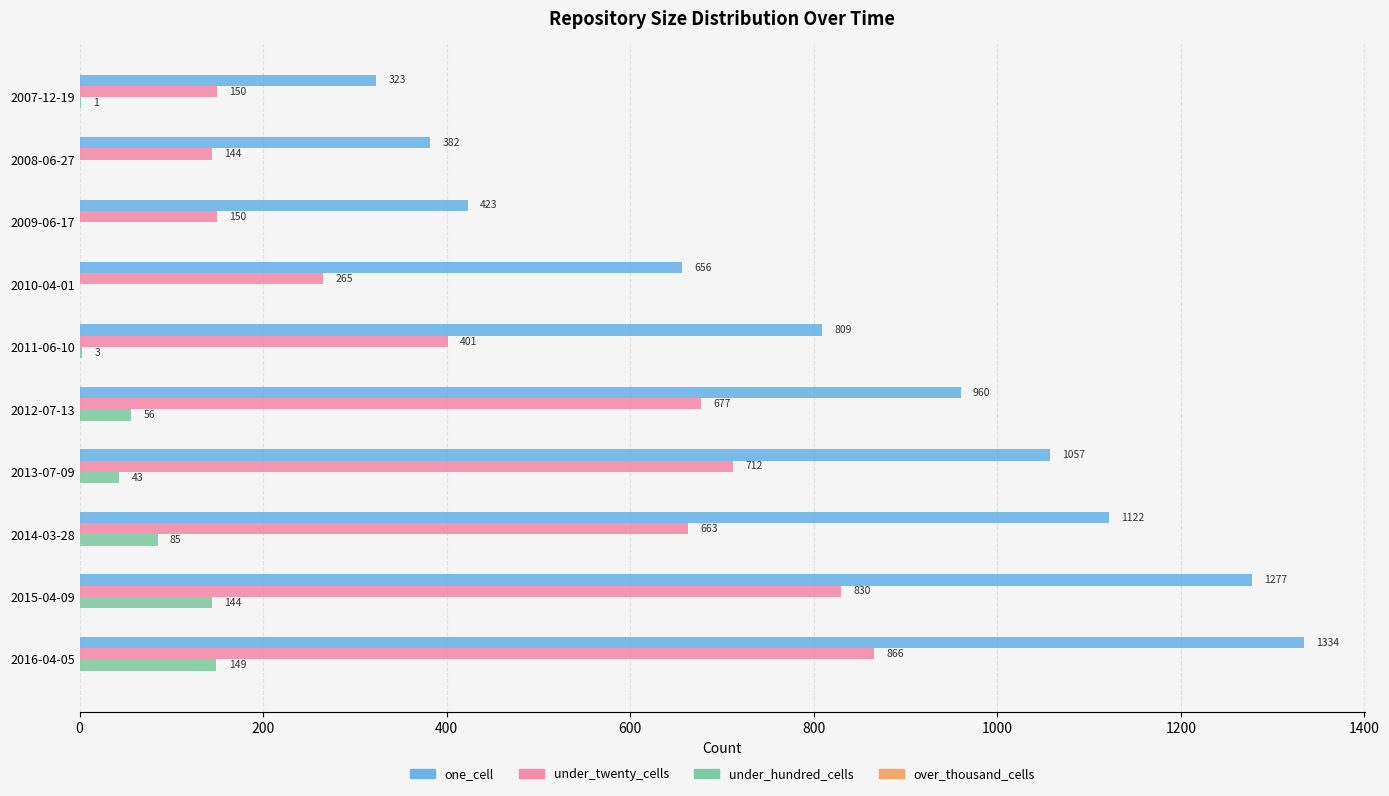

Which series changed the most between 2009-06-17 and 2013-07-09?

one_cell